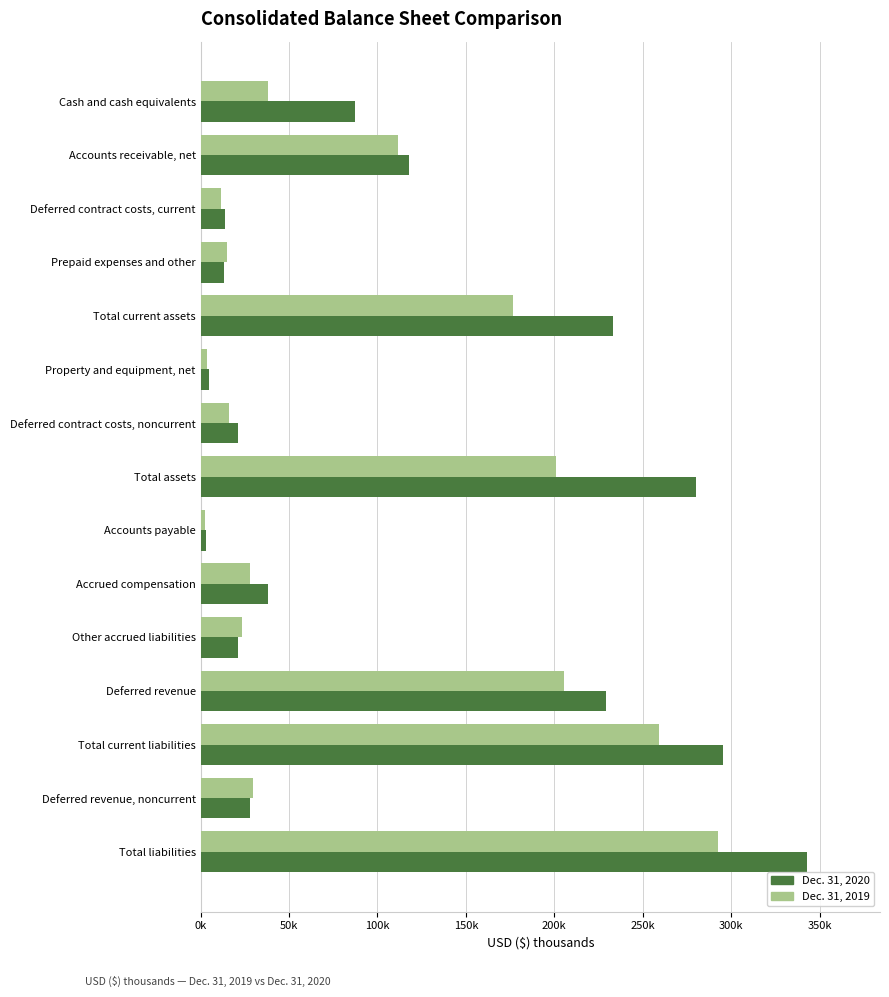

At how many categories does at least one series exceed 280862?

2